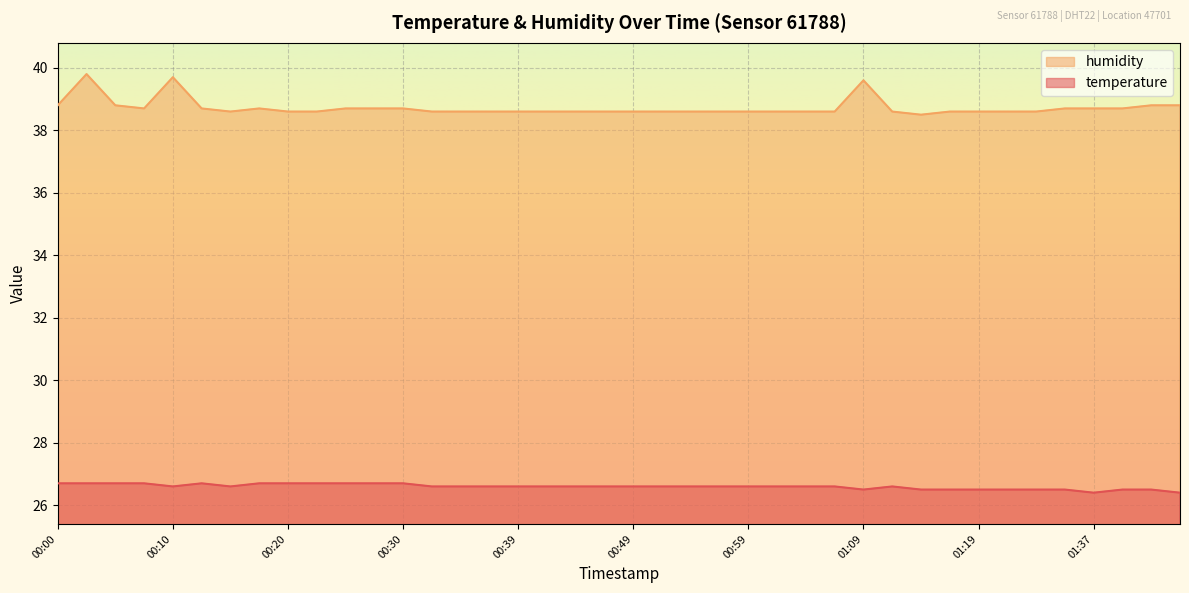

True or false: temperature and humidity intersect in this chart.

False